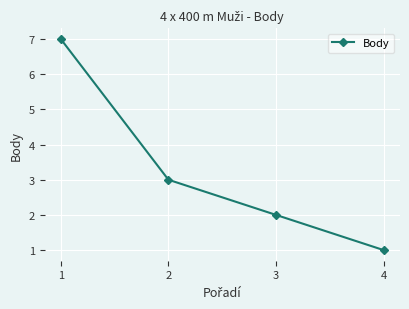

What is the difference between the maximum and minimum values?

6